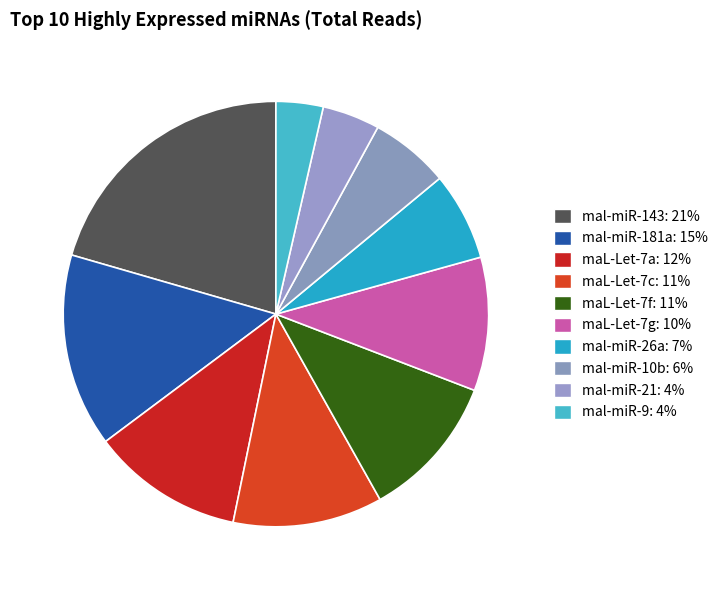

What percentage is NOT represented by mal-miR-181a?

85.3%